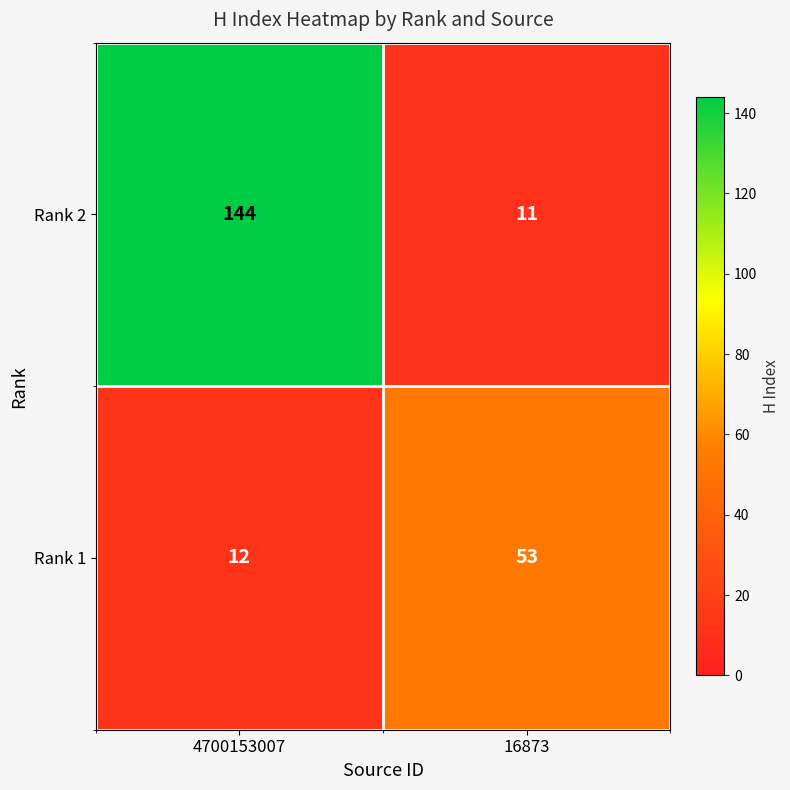

Which series has the widest spread of values?

Rank 2